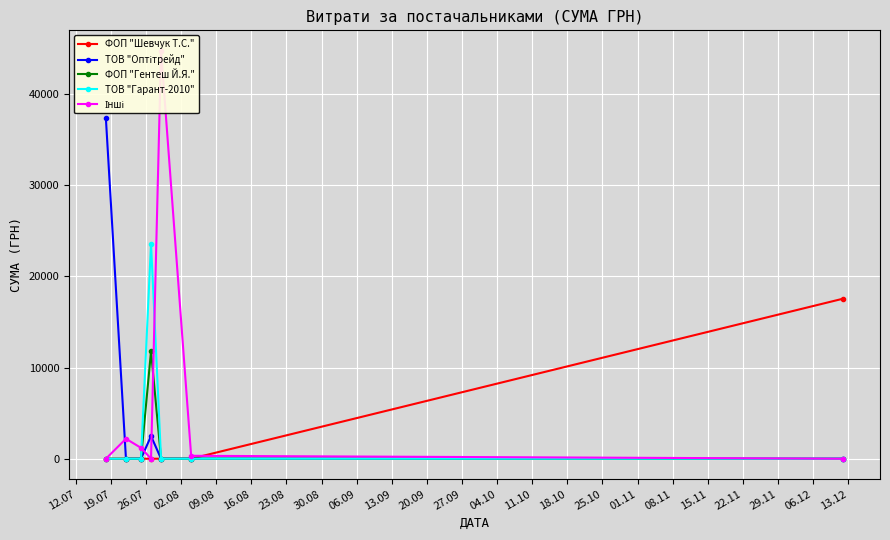

True or false: ФОП "Гентеш Й.Я." and ФОП "Шевчук Т.С." cross at least once.

False